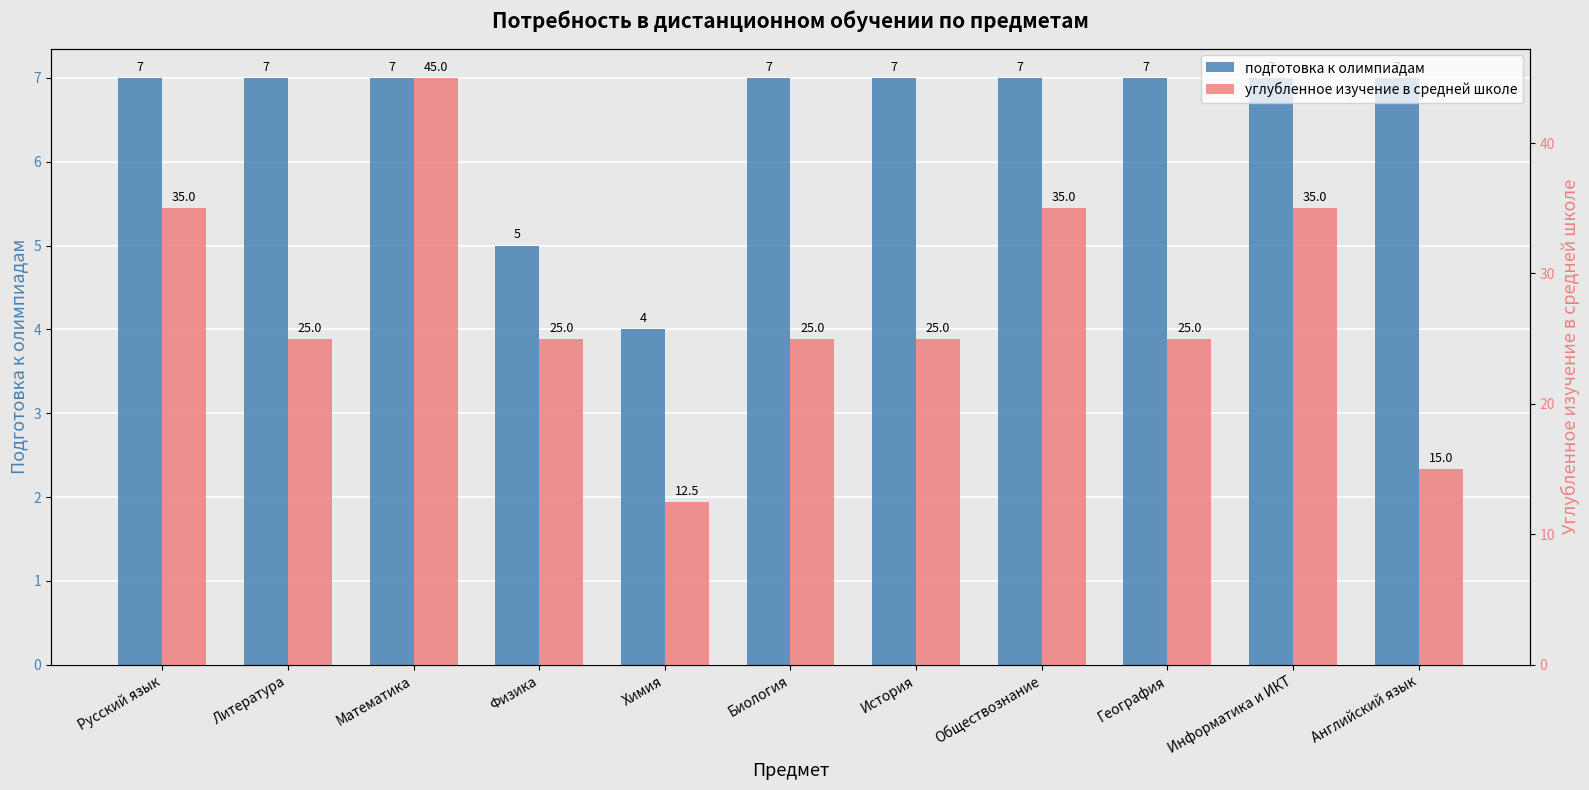

Which category has the lowest value in the подготовка к олимпиадам series?

Химия